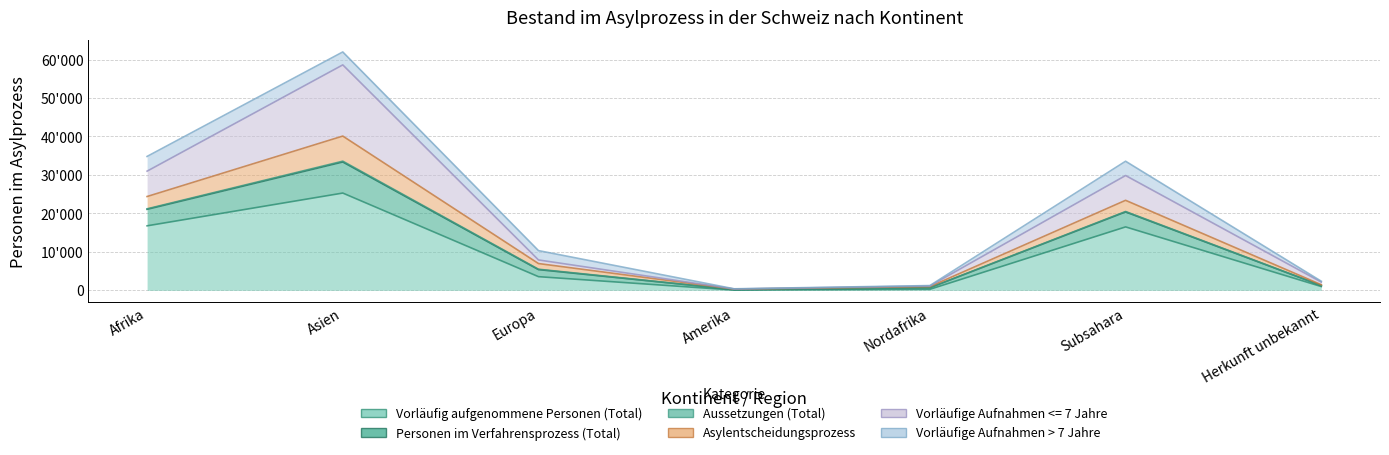

What is the difference between the Vorläufig aufgenommene Personen (Total) values at Amerika and Nordafrika?

206